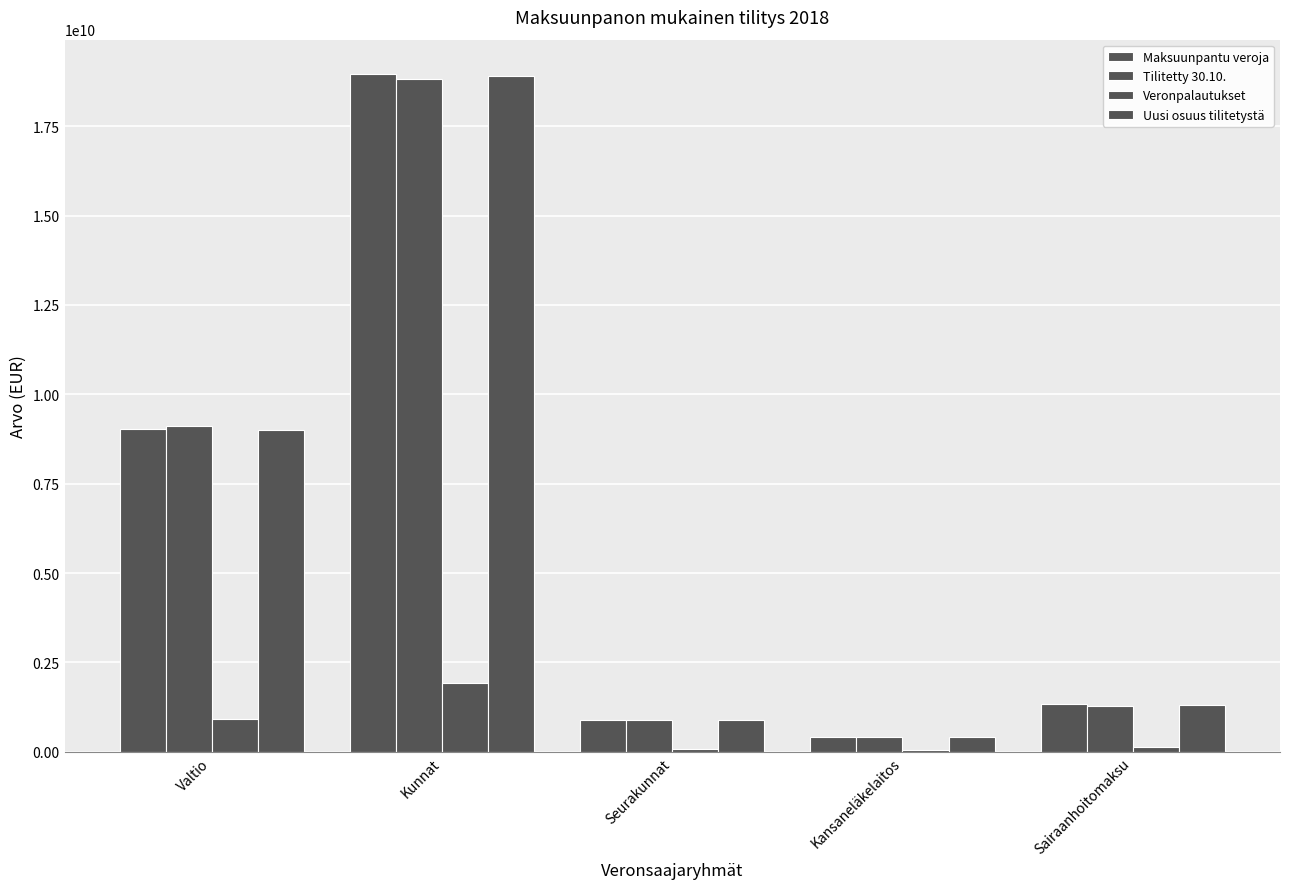

How many groups of bars are there?

5